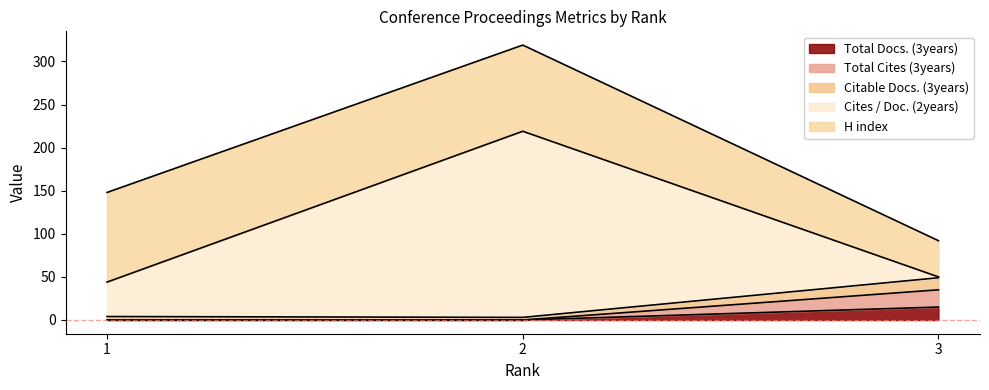

Does the chart have visible grid lines?

No